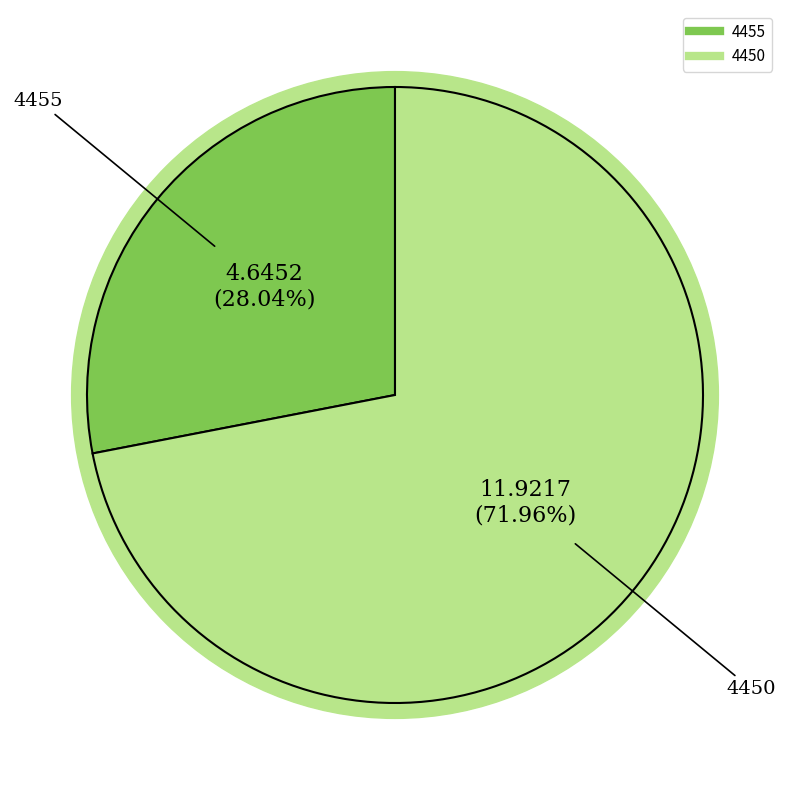

How many segments does this pie chart have?

2